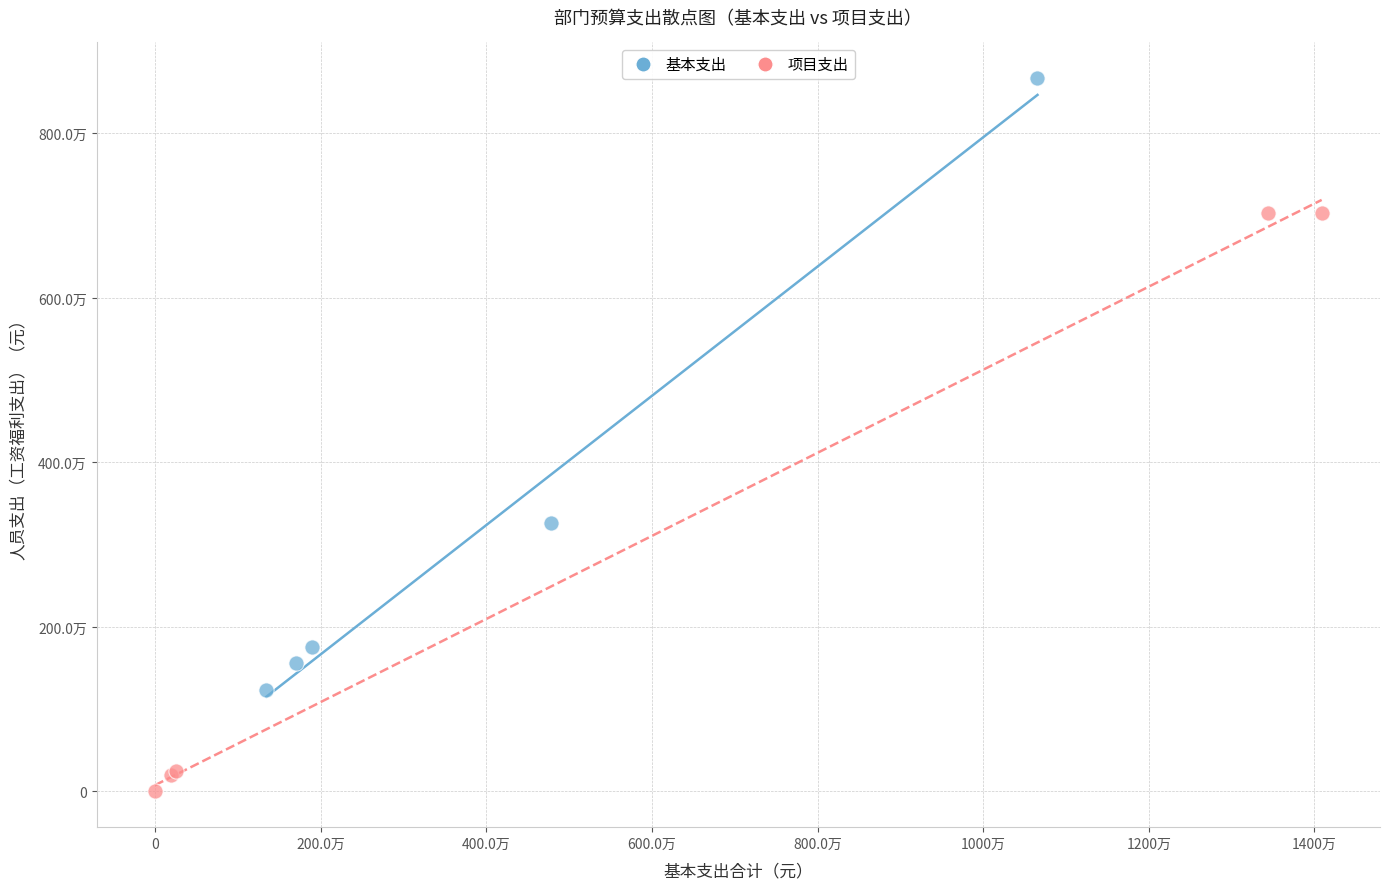

Which series has the widest spread of Y values?

基本支出